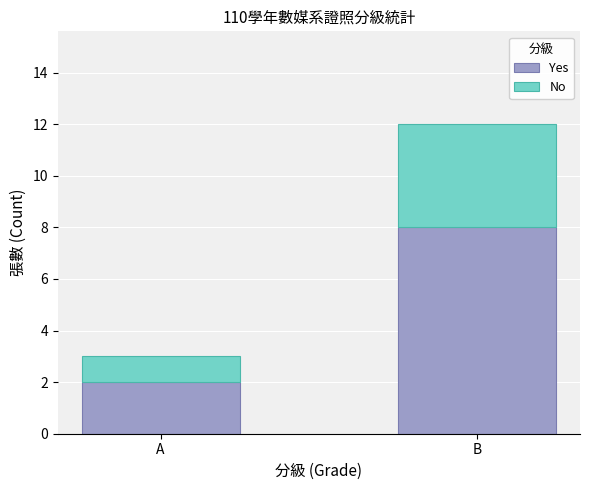

What is the difference between the Yes values at A and B?

6